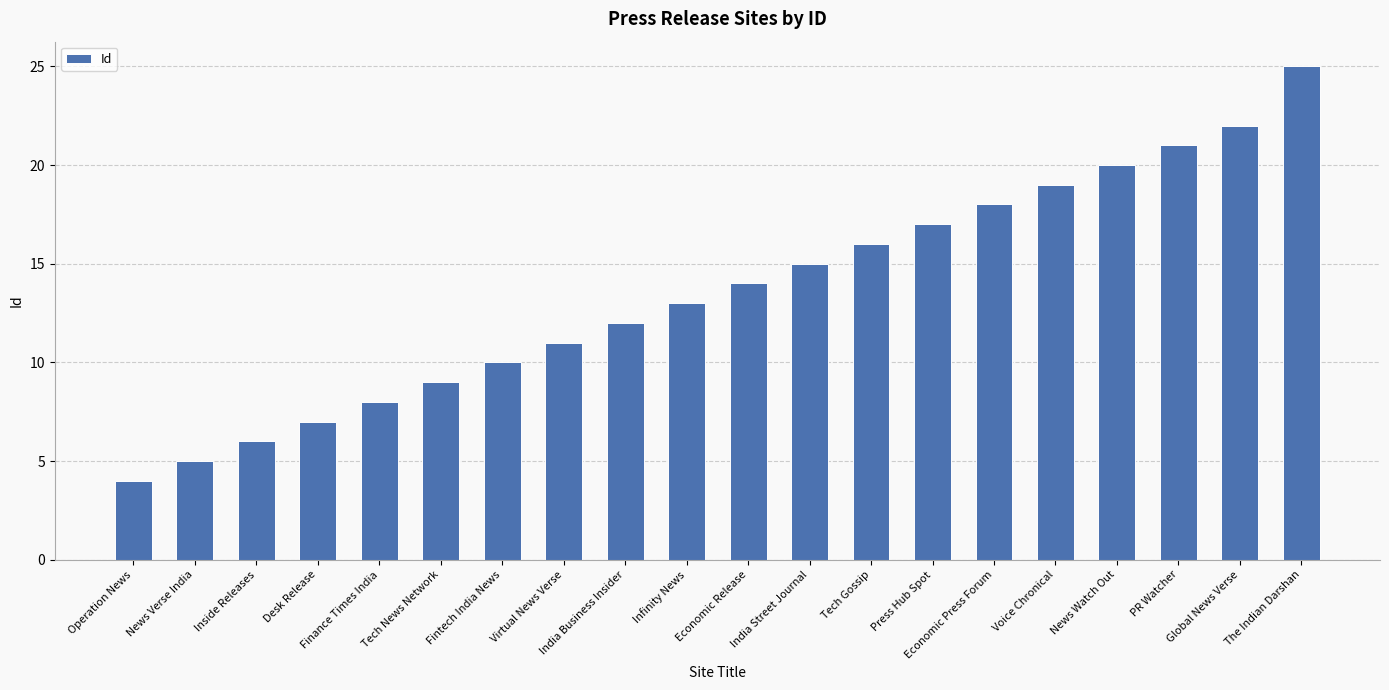

Reading left to right, list all the values displayed in this chart.

Operation News=4	News Verse India=5	Inside Releases=6	Desk Release=7	Finance Times India=8	Tech News Network=9	Fintech India News=10	Virtual News Verse=11	India Business Insider=12	Infinity News=13	Economic Release=14	India Street Journal=15	Tech Gossip=16	Press Hub Spot=17	Economic Press Forum=18	Voice Chronical=19	News Watch Out=20	PR Watcher=21	Global News Verse=22	The Indian Darshan=25